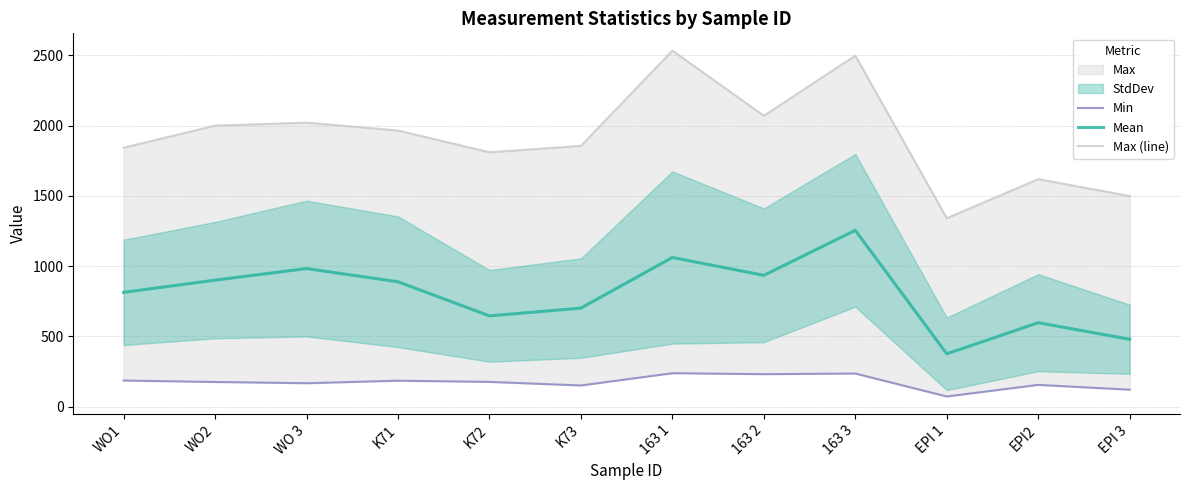

Reading right to left, list all the values displayed in this chart.

Min: 121.1	155.3	72.8	236.0	231.6	238.4	151.1	176.6	185.0	167.1	175.9	186.1
Mean: 479.8	597.4	376.2	1254.4	934.6	1061.2	701.4	646.0	888.7	982.7	900.1	813.3
Max (line): 1498.4	1618.7	1340.8	2497.0	2069.6	2532.5	1855.2	1809.7	1964.6	2020.6	1999.4	1842.0